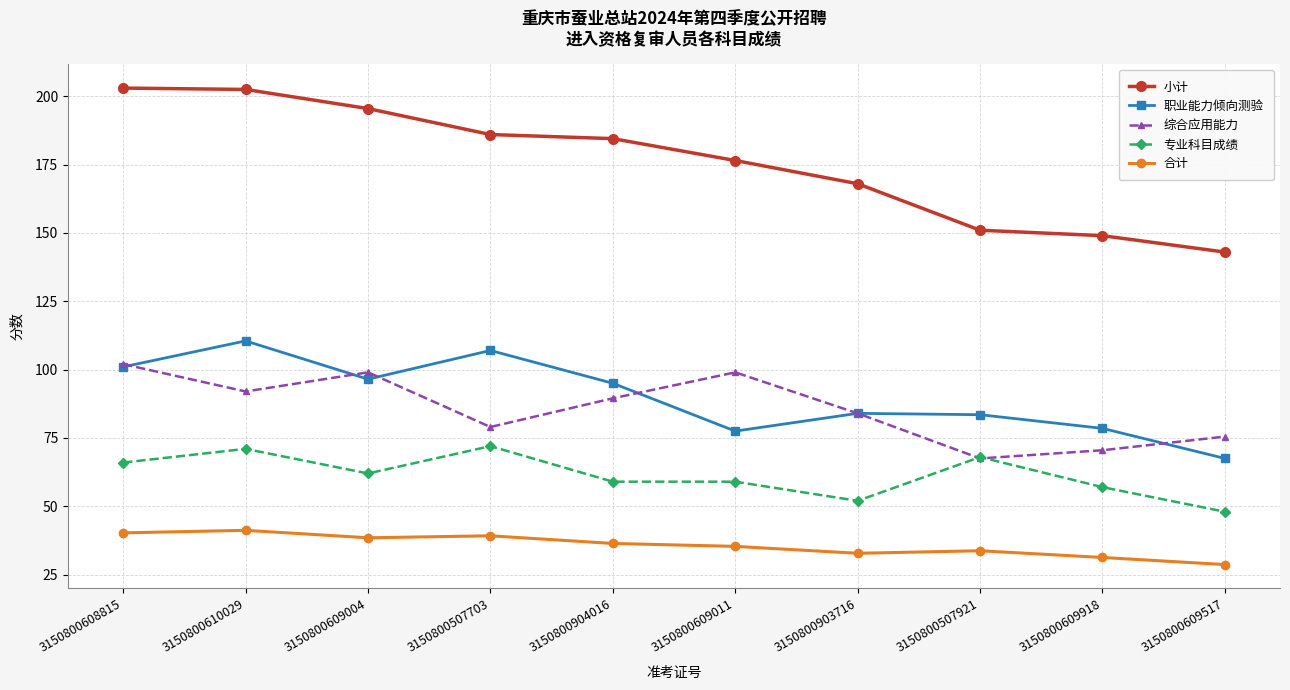

Where is the first local minimum for 专业科目成绩?

3150800609004